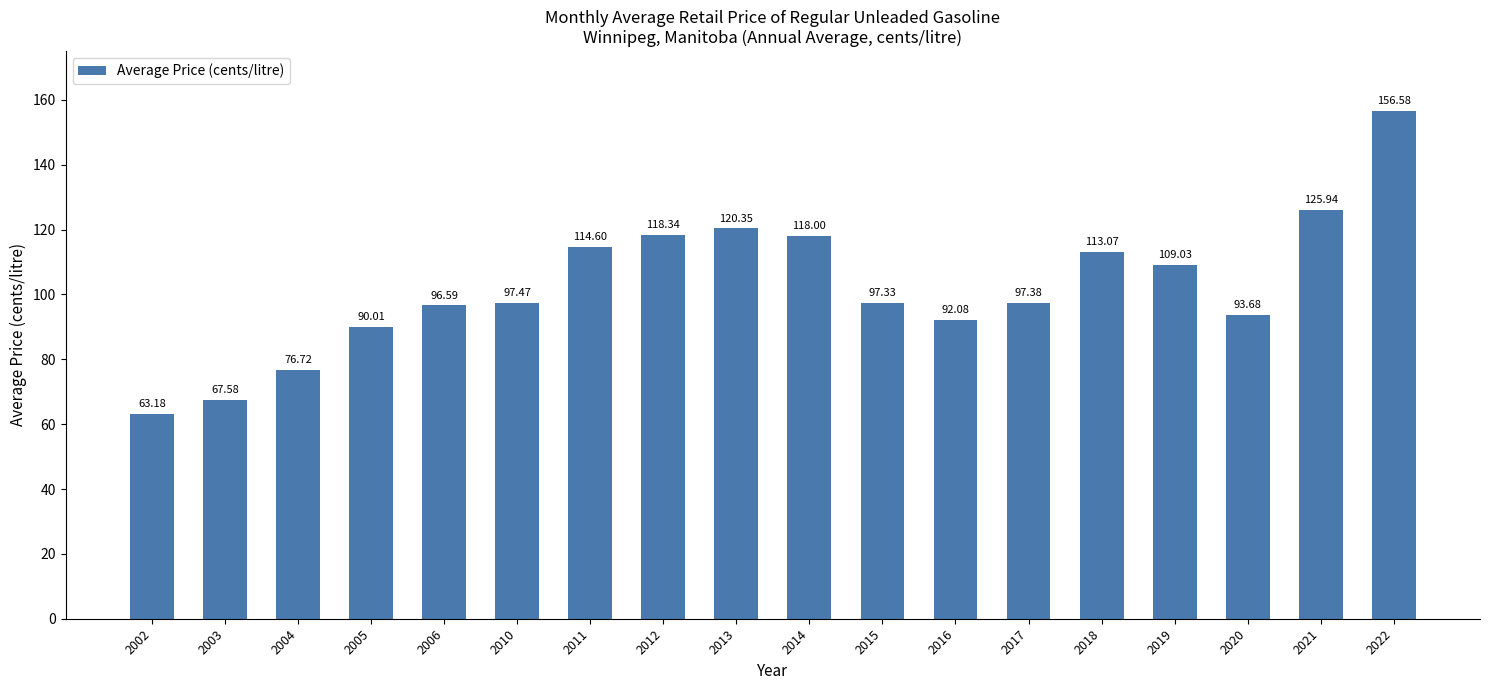

At which category does the chart reach its minimum across all series?

2002